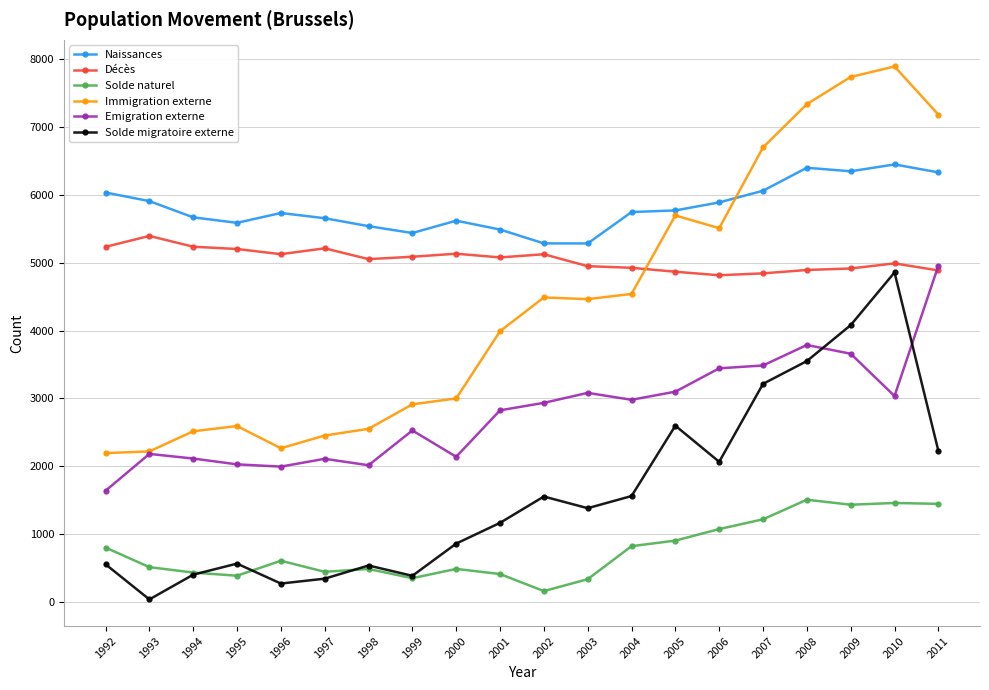

Which series changed the most between 1993 and 2002?

Immigration externe